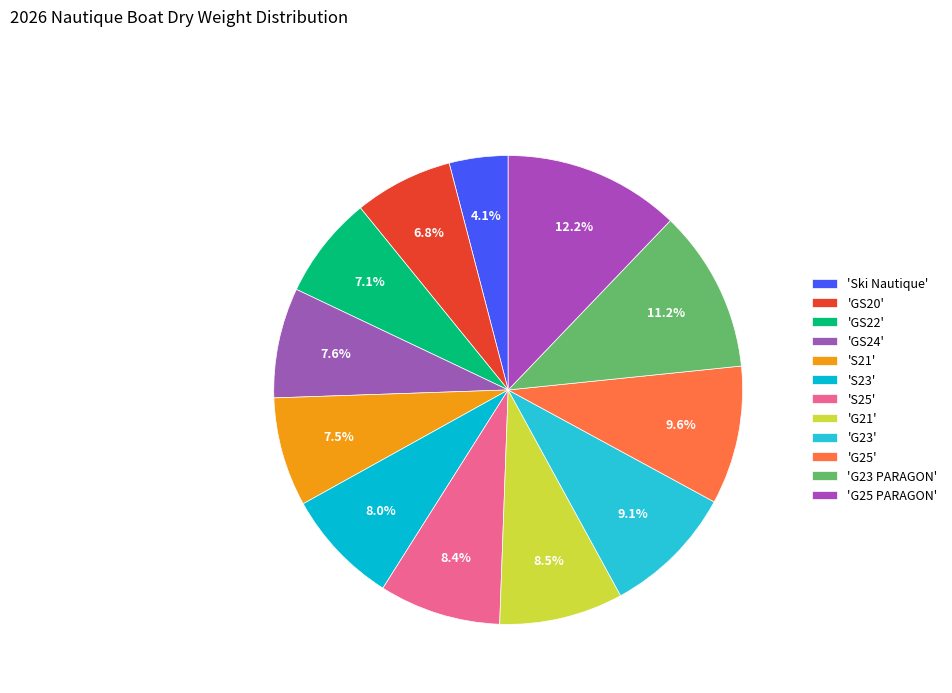

How many segments does this pie chart have?

12